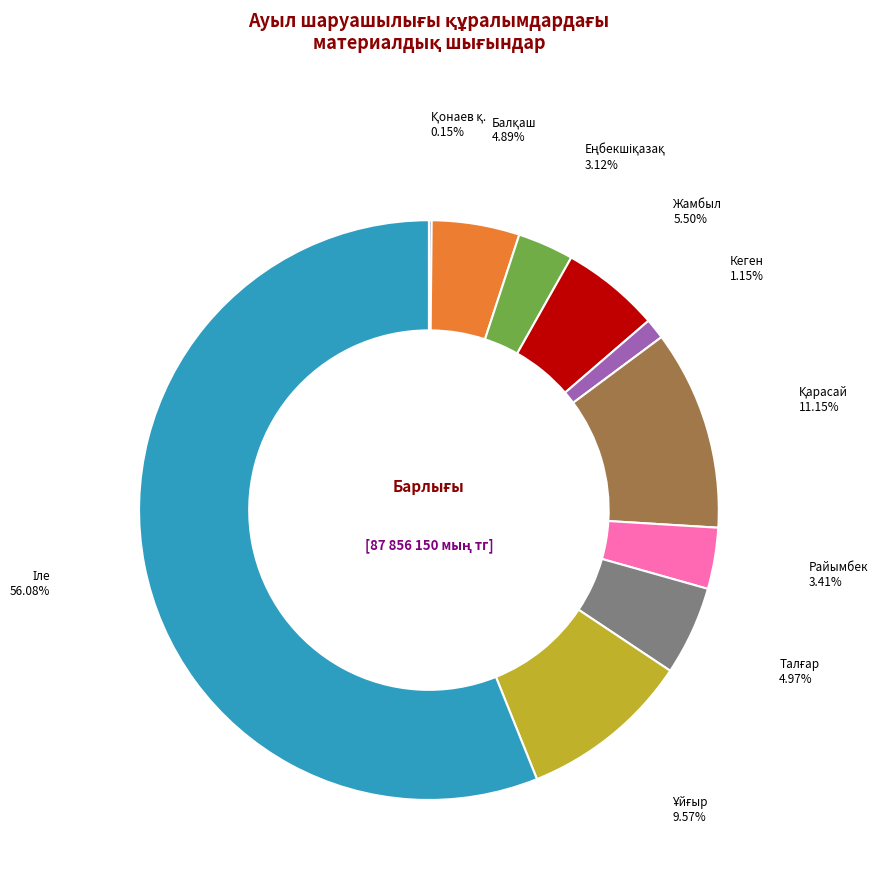

Is there any slice that represents more than half of the pie?

Yes